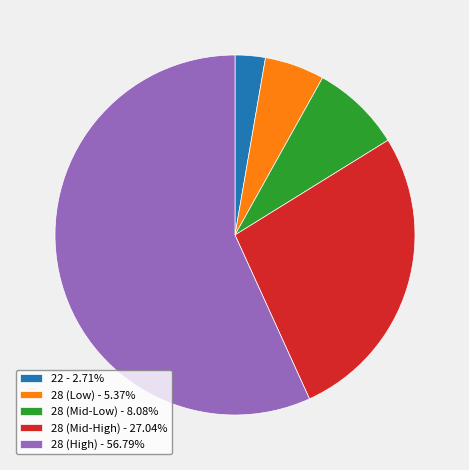

Approximately how many times larger is the value at 28 (High) - 56.79% compared to 28 (Mid-Low) - 8.08%?

7.0